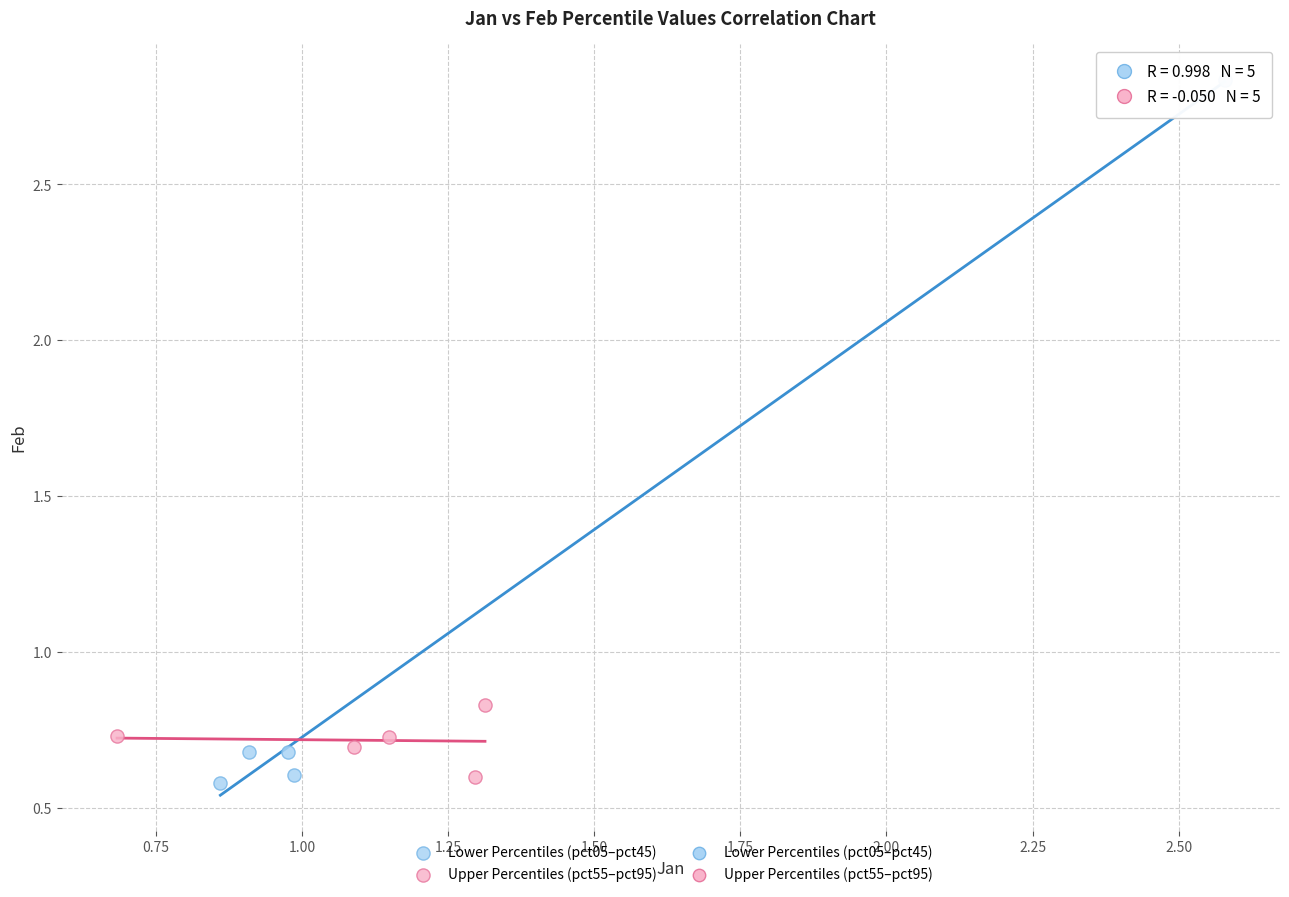

Which series has the largest Y range (max minus min)?

Lower Percentiles (pct05–pct45)